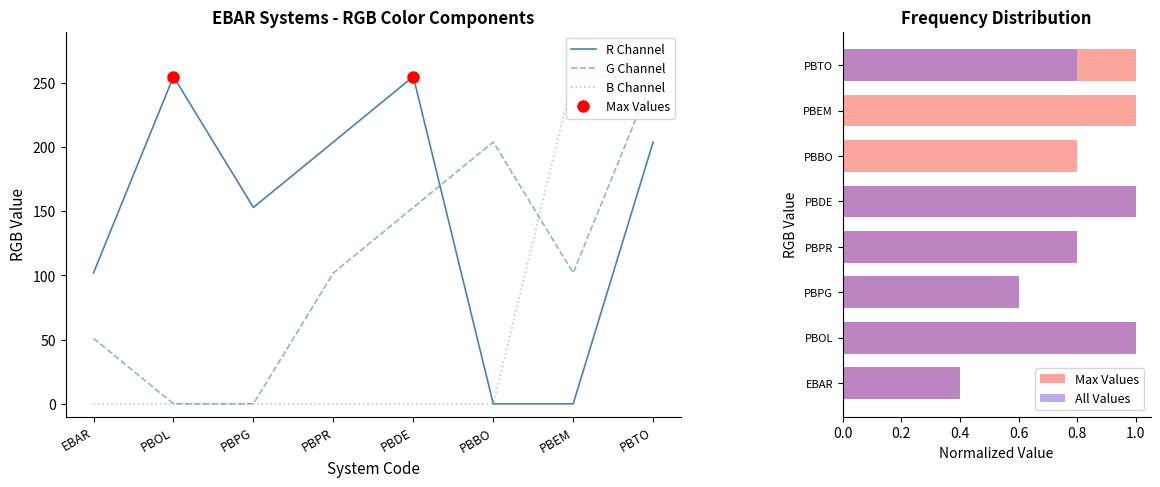

Which category has the highest value in the All Values series?

PBOL